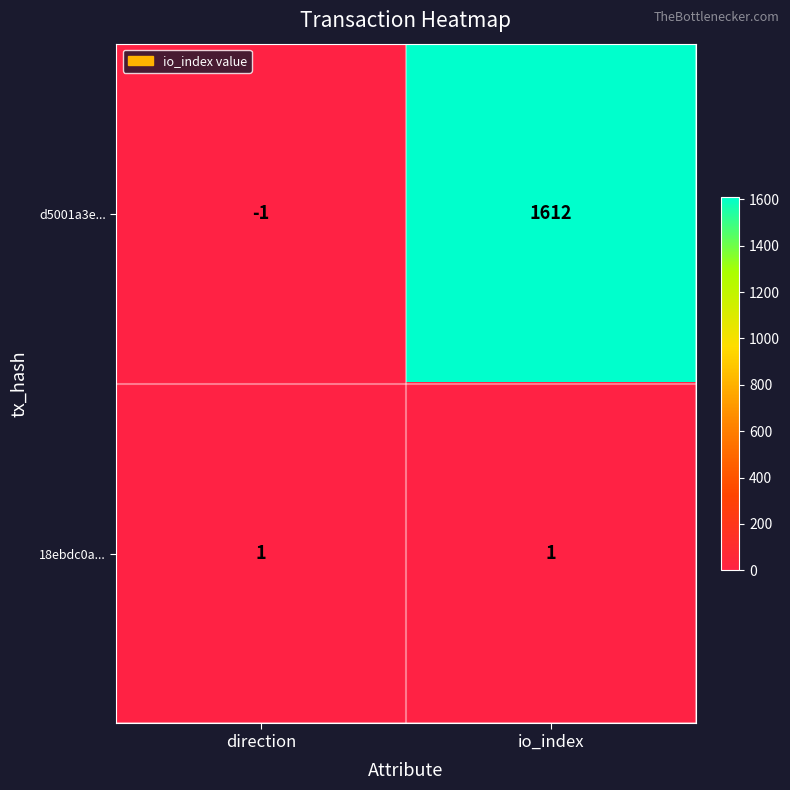

Which category has the lowest value across all series?

direction